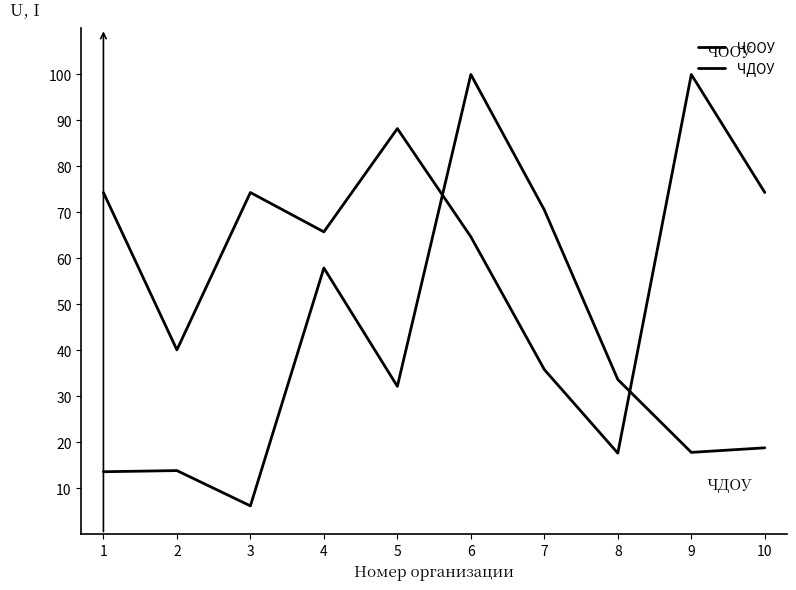

List the series in order of their overall mean, highest first.

ЧООУ, ЧДОУ